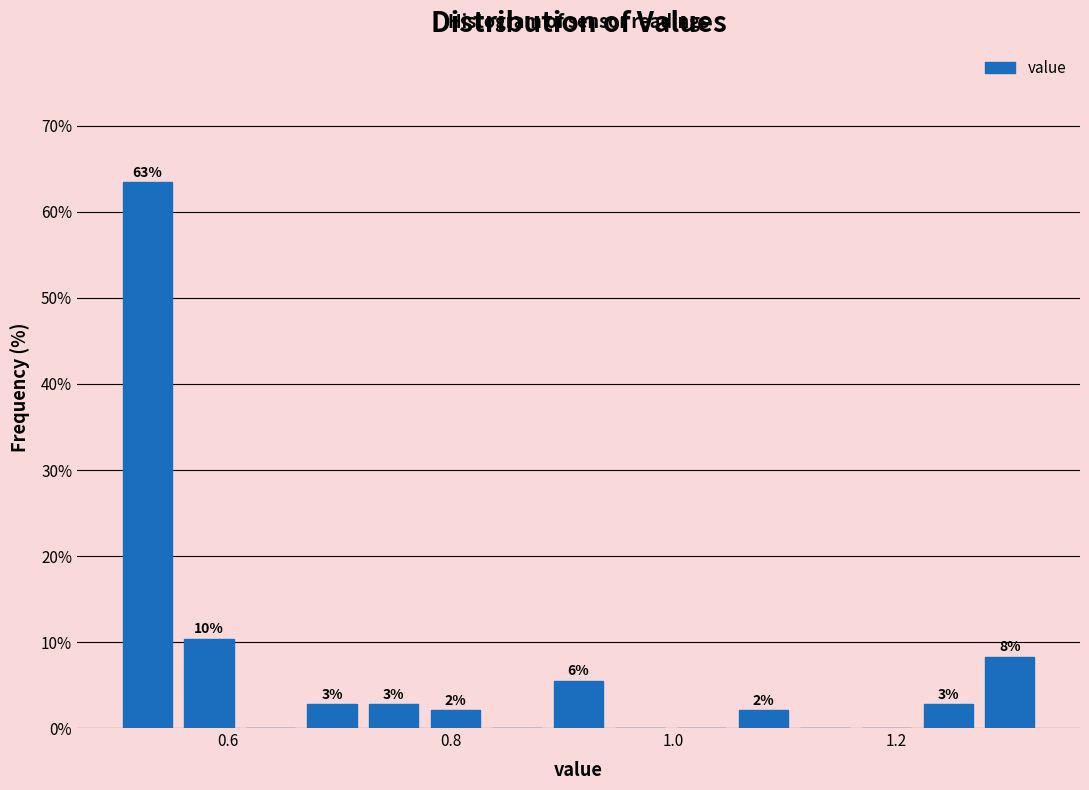

Around what value on the x-axis is the tallest bar? Give the approximate position of its centre, as read against the axis.

0.52